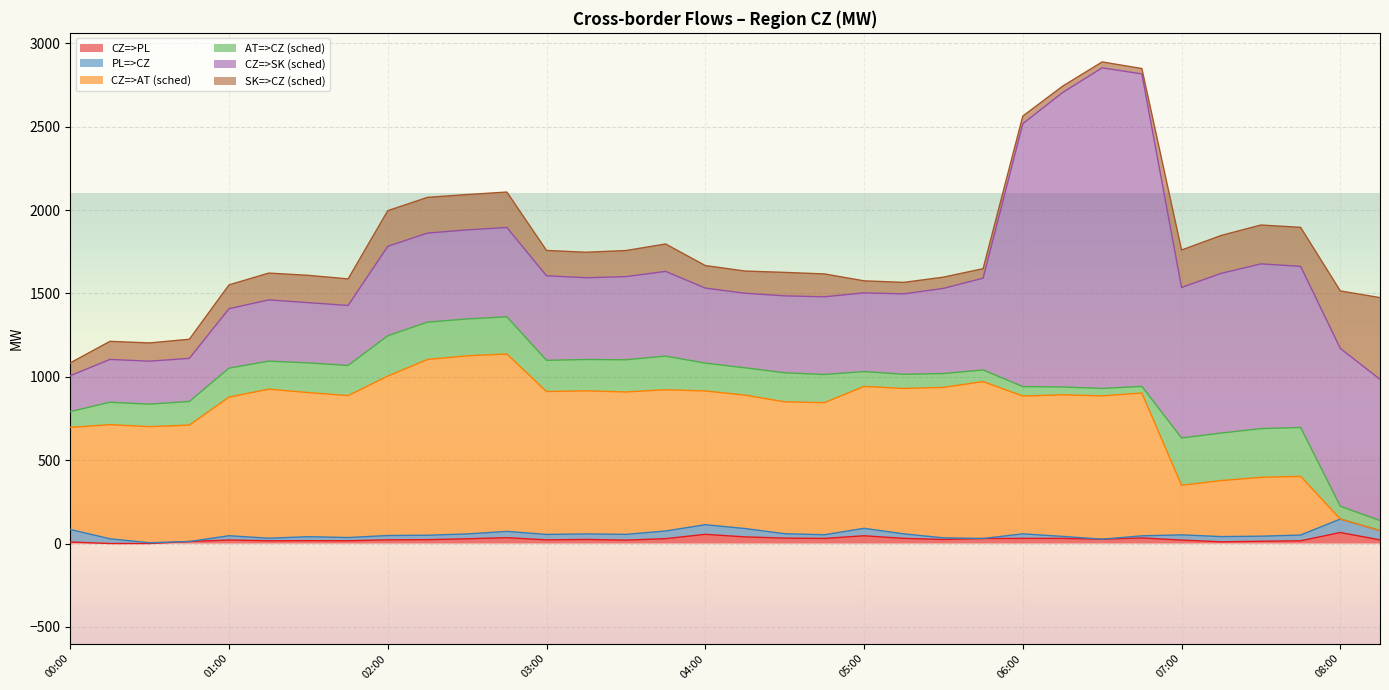

How many values in CZ=>PL are above zero?

32